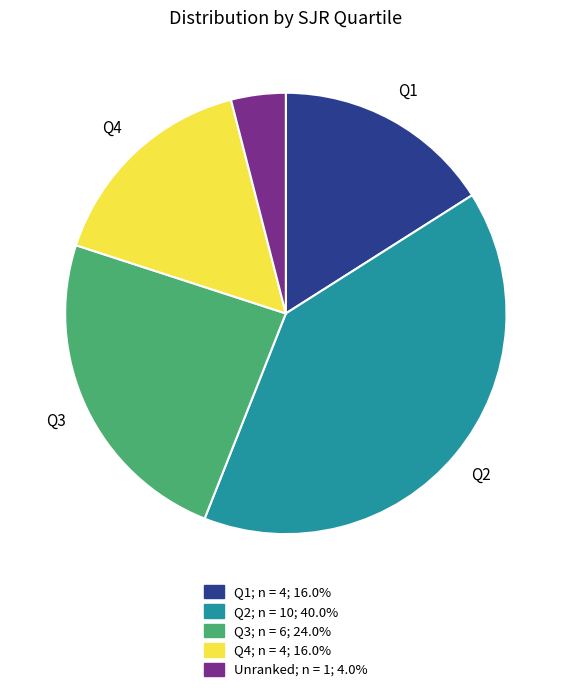

Is there any slice that represents more than half of the pie?

No